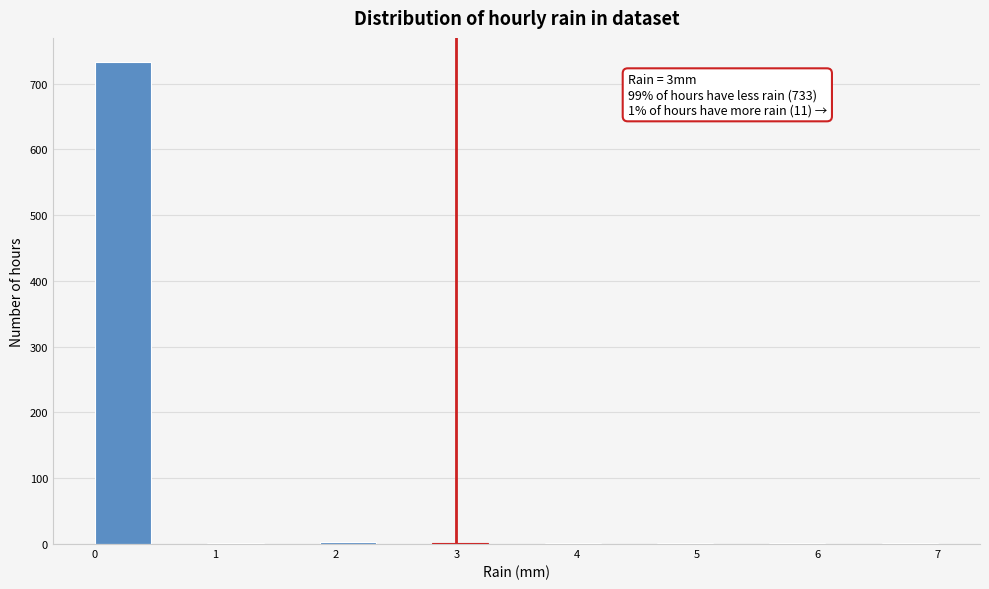

Which range on the x-axis has the tallest bar?

0.0 to 0.5